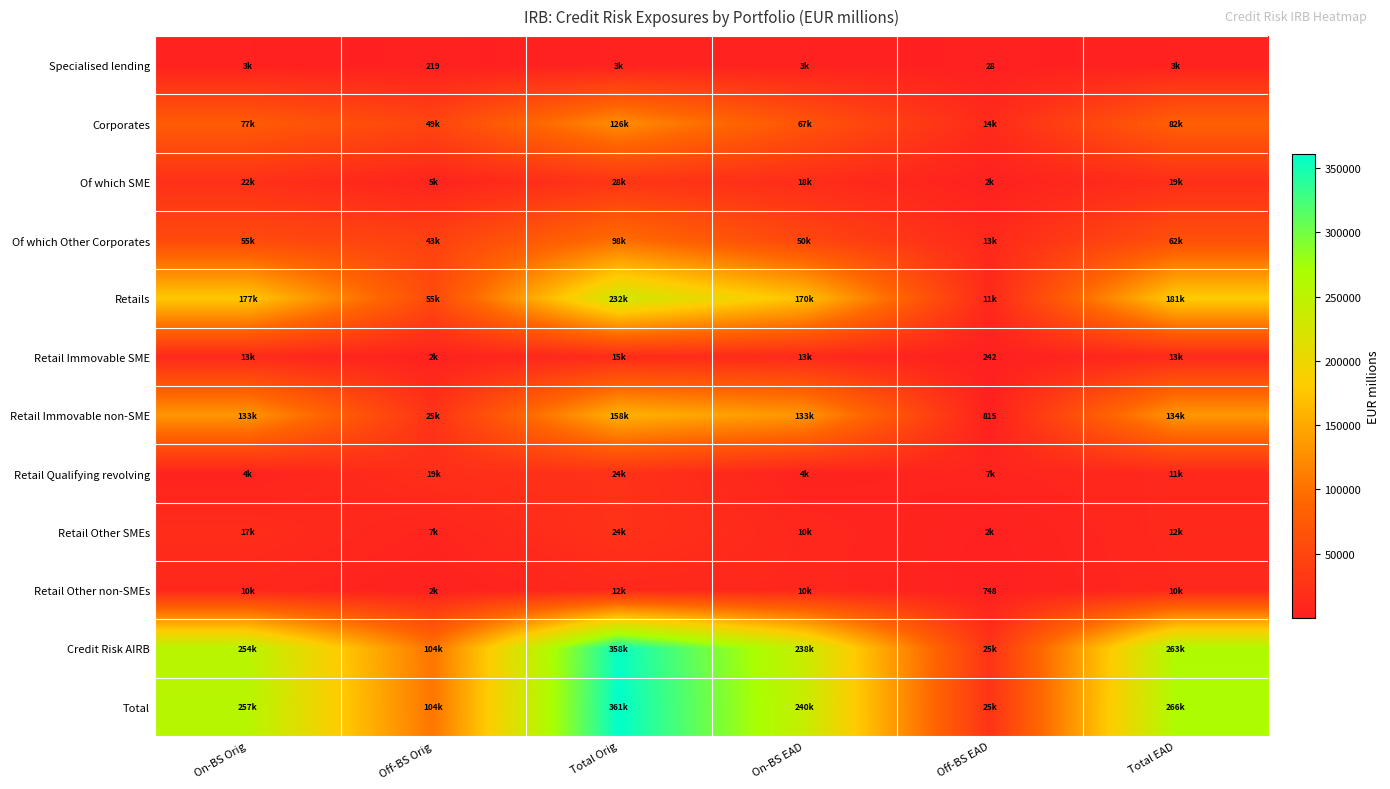

At how many categories does at least one series exceed 173463?

4